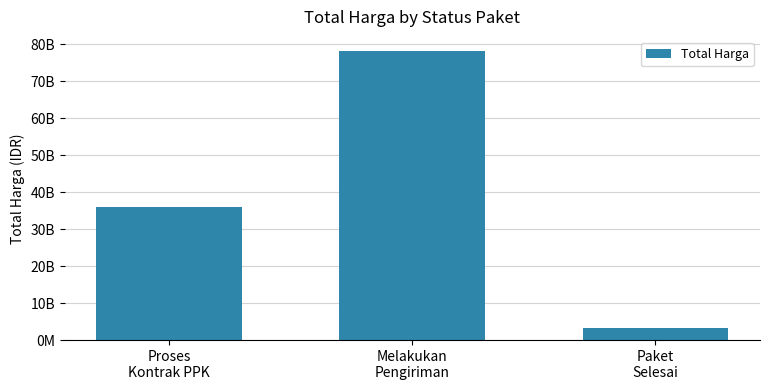

At which label does the data first exceed 36016927374?

Melakukan
Pengiriman